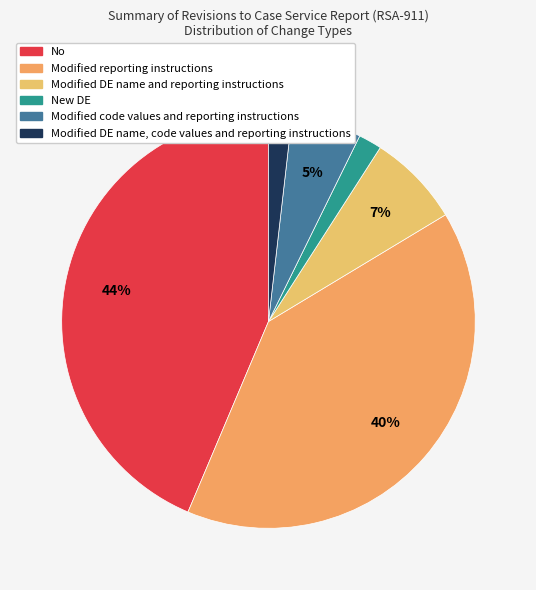

Count the number of slices in the pie.

6